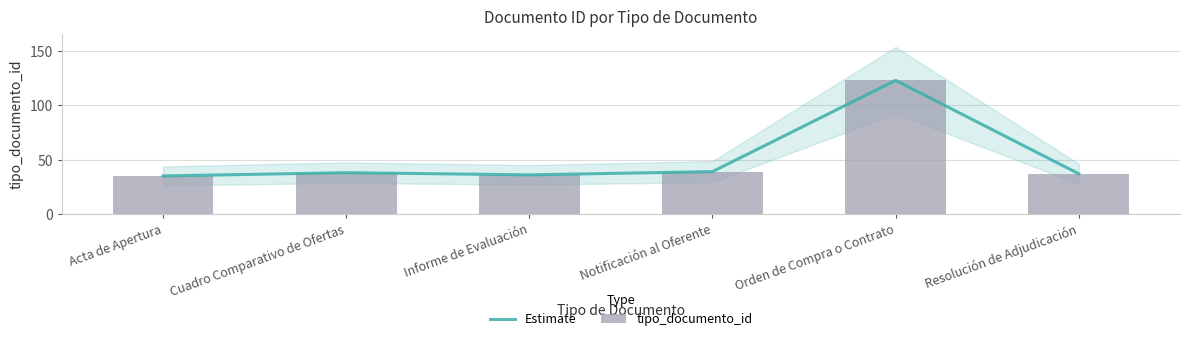

What is the difference between the maximum and minimum values in the Estimate series?

88